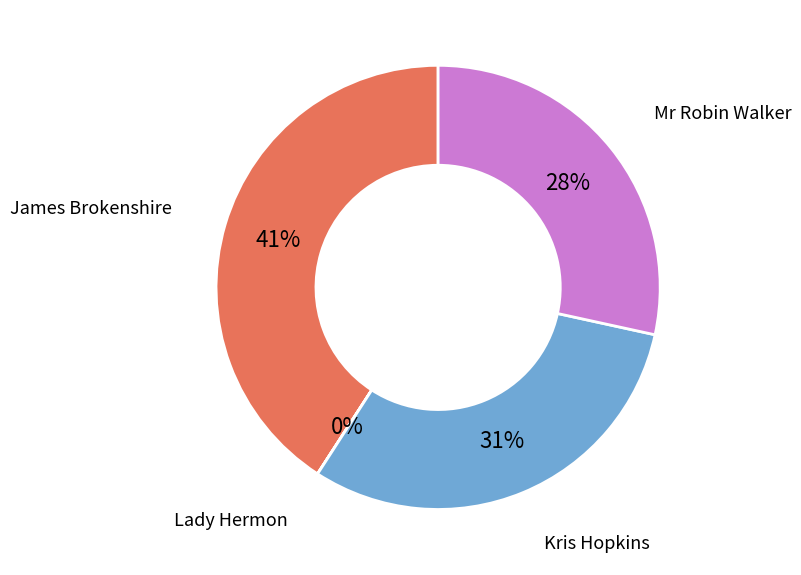

To the nearest percent, what is the difference between the largest and smallest slice percentages?

41%